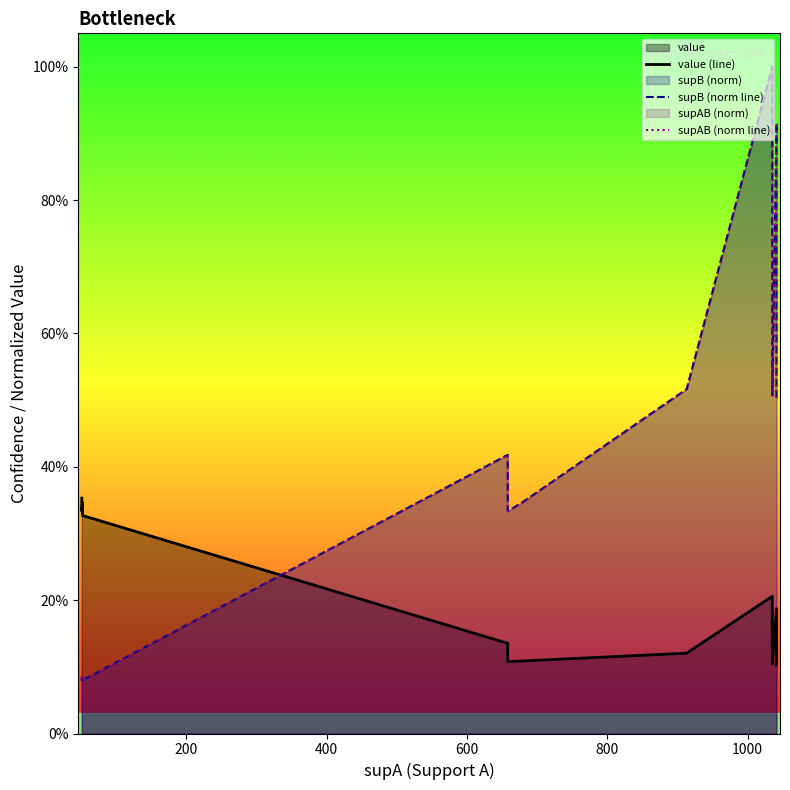

At 200, list the series in order from smallest to largest.

supB (norm line), supAB (norm line), value (line)